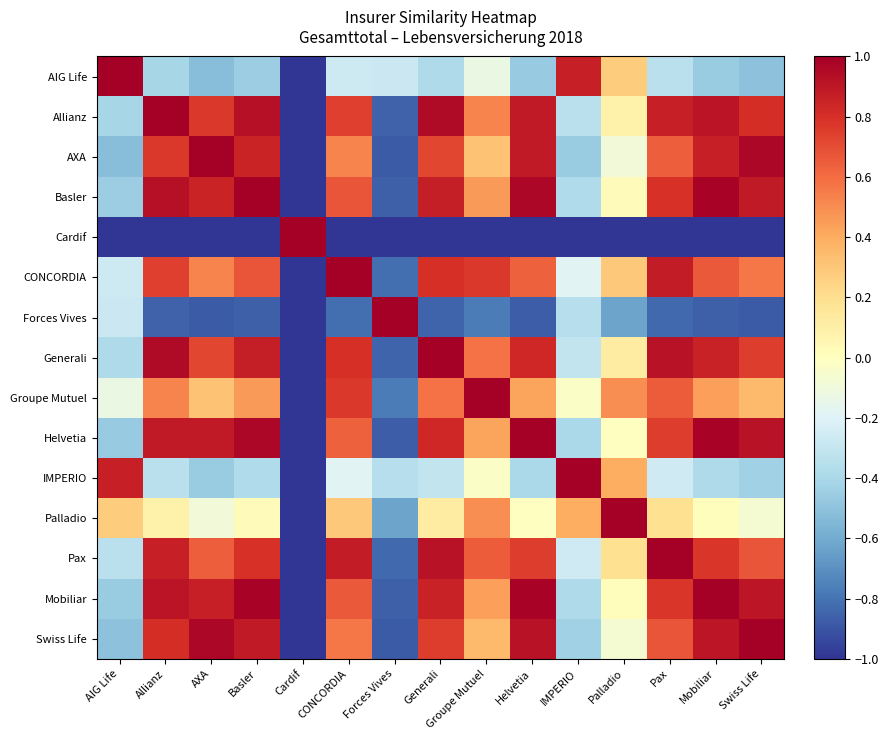

At which category is the sum across all series the highest?

Allianz